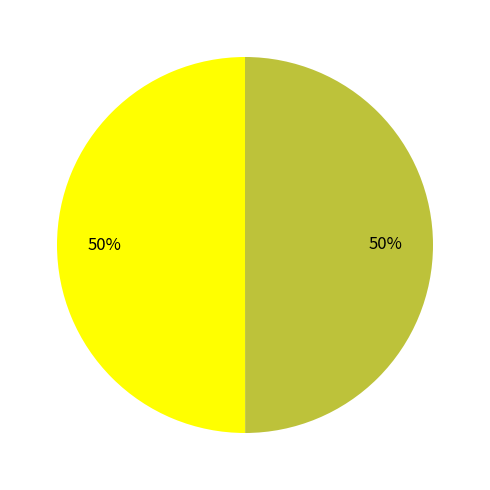

To the nearest percent, what is the average slice percentage?

50%